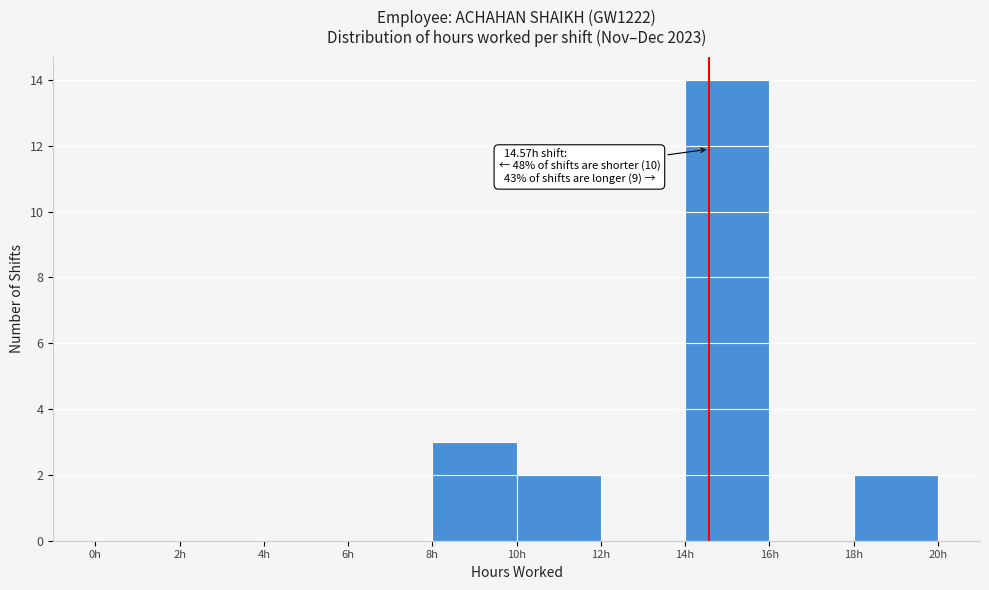

Over which range of the x-axis is the bar tallest?

14 to 16